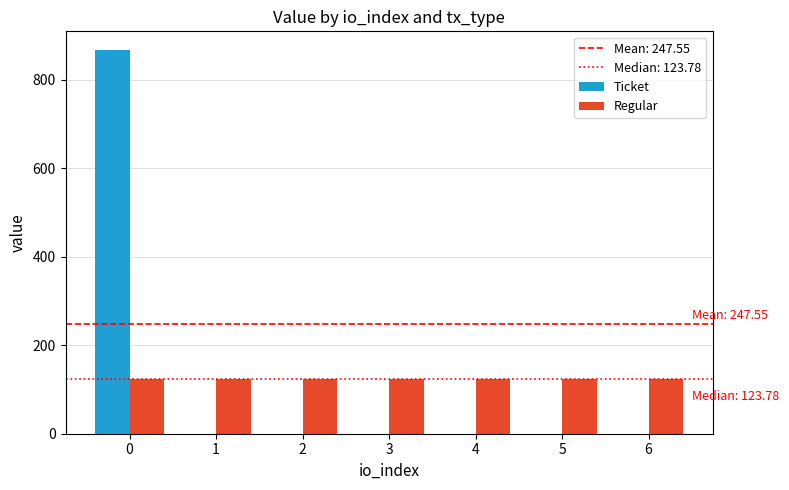

The Ticket series shows 533.5 at 0. True or false?

False